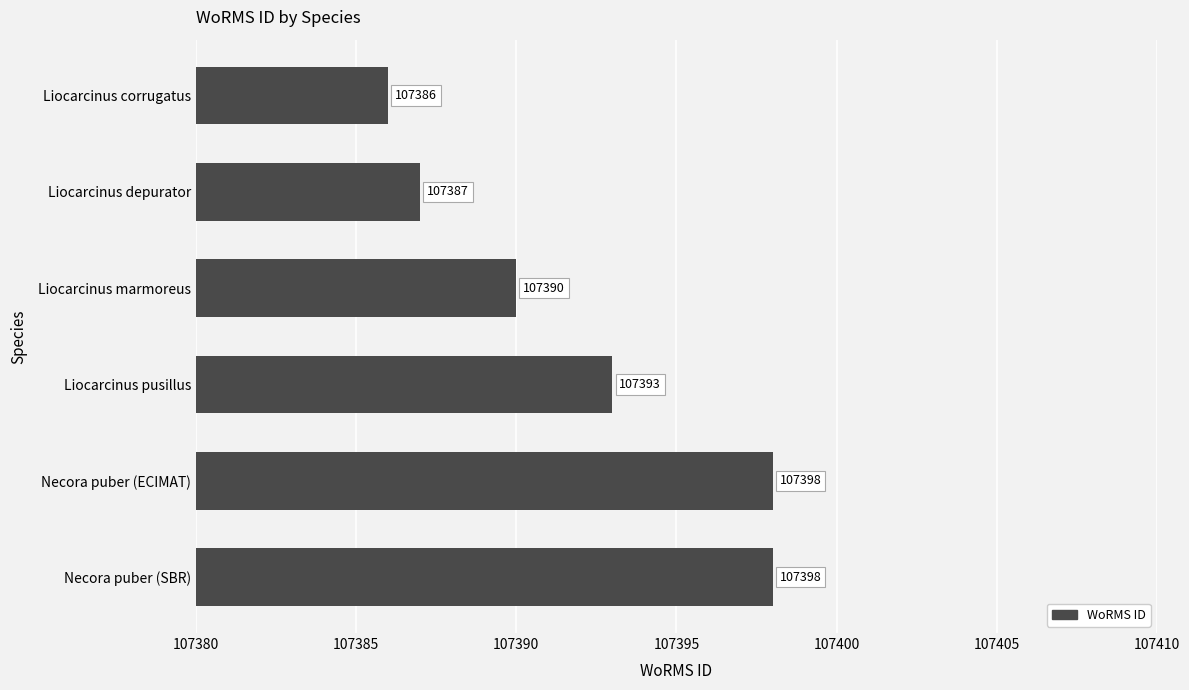

How many values are below 107393?

3